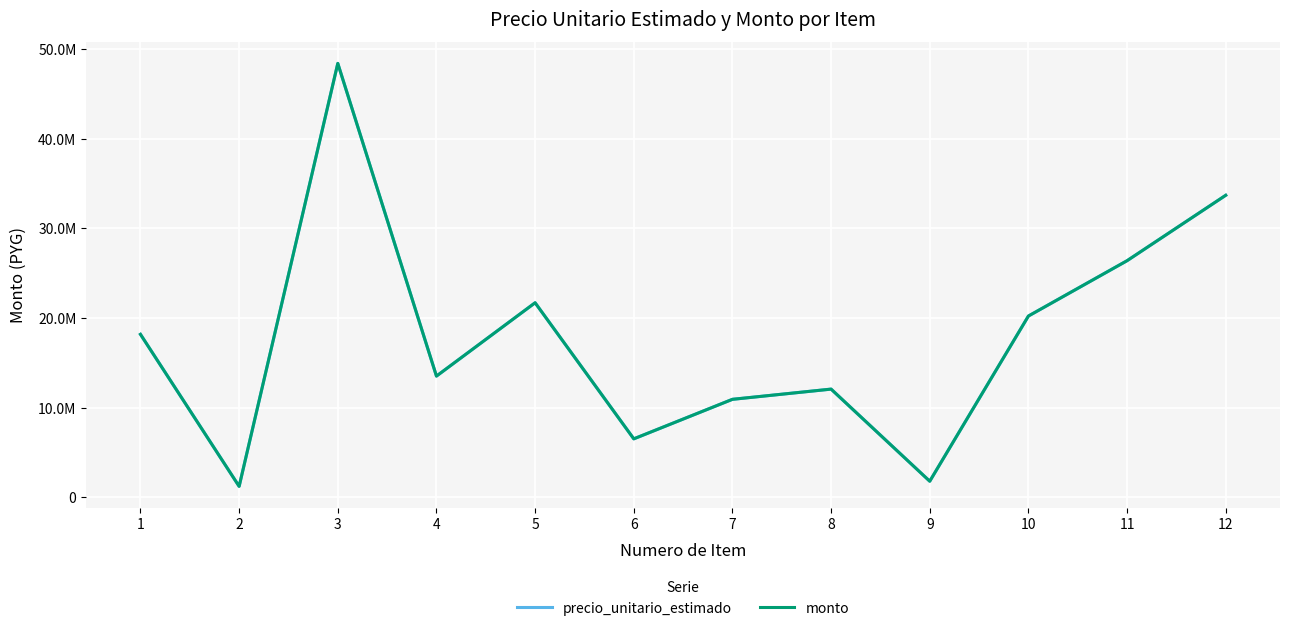

List the series in order of their peak value, highest first.

precio_unitario_estimado, monto